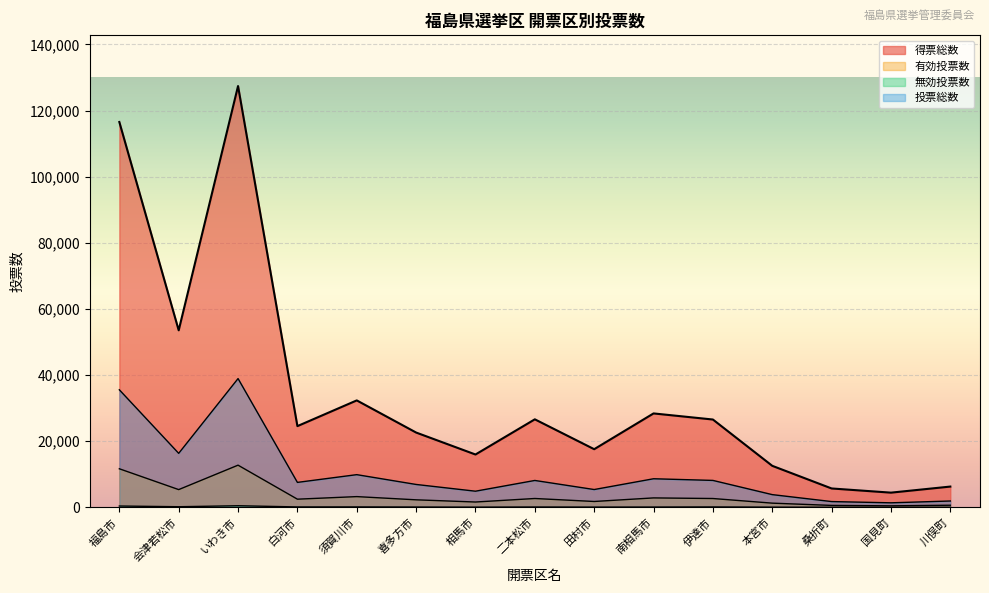

Which category has the highest value in the 無効投票数 series?

いわき市